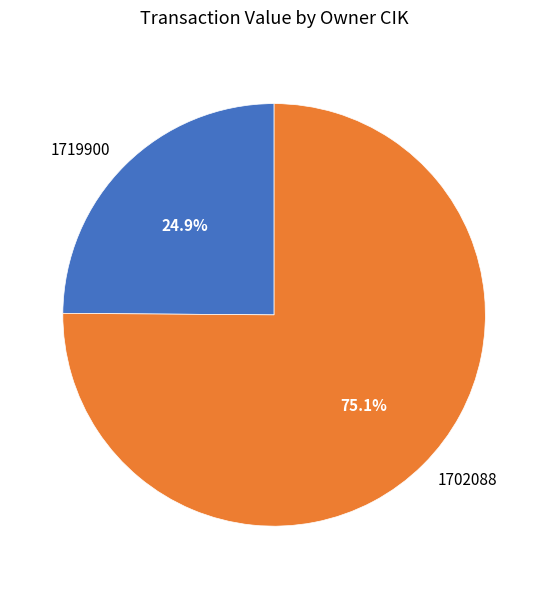

What portion of the pie excludes 1702088?

24.9%